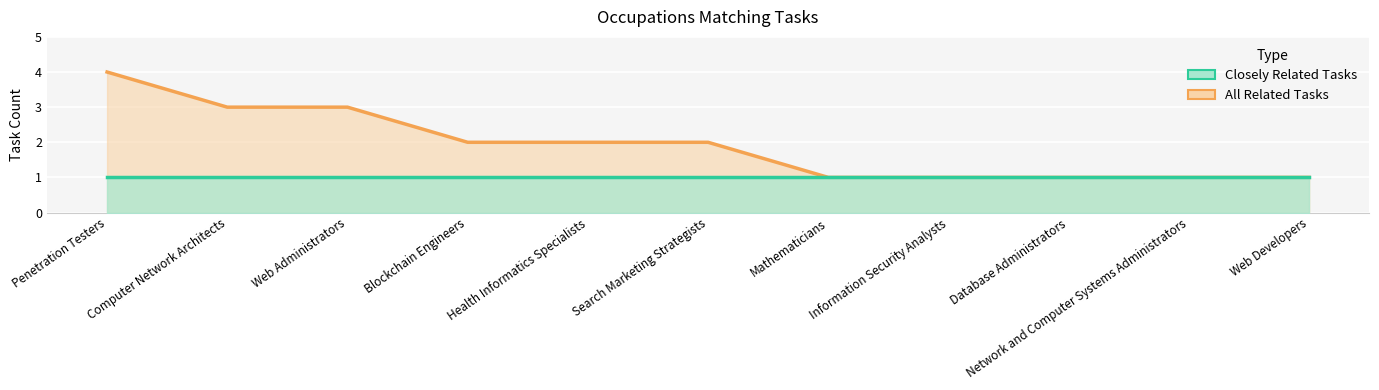

At which label does the data first exceed 2?

Penetration Testers